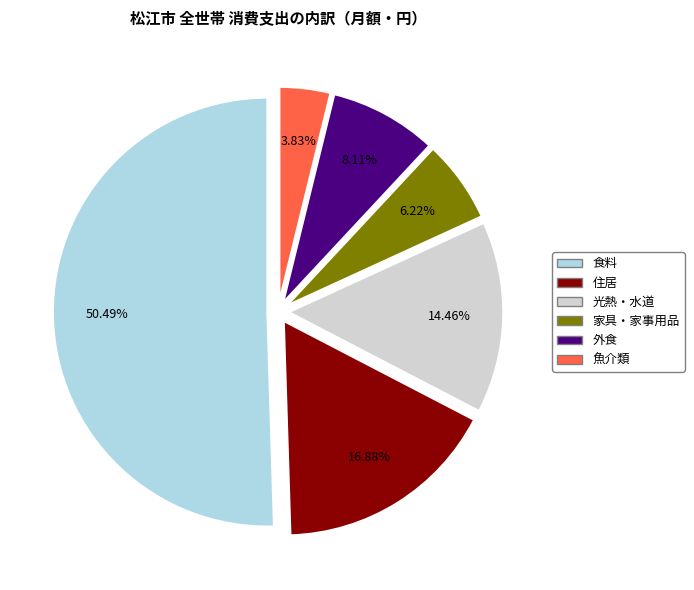

To the nearest percent, what is the difference between the largest and smallest slice percentages?

47%